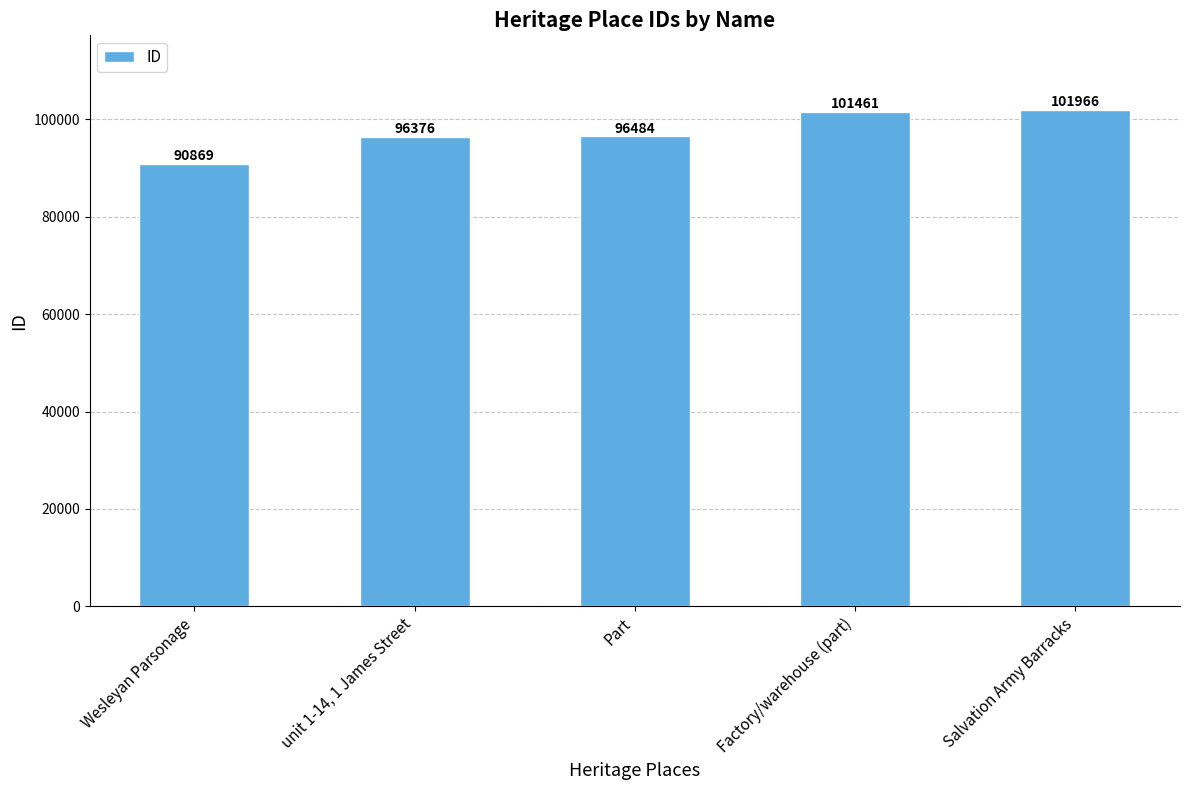

What is the greatest value displayed?

101966